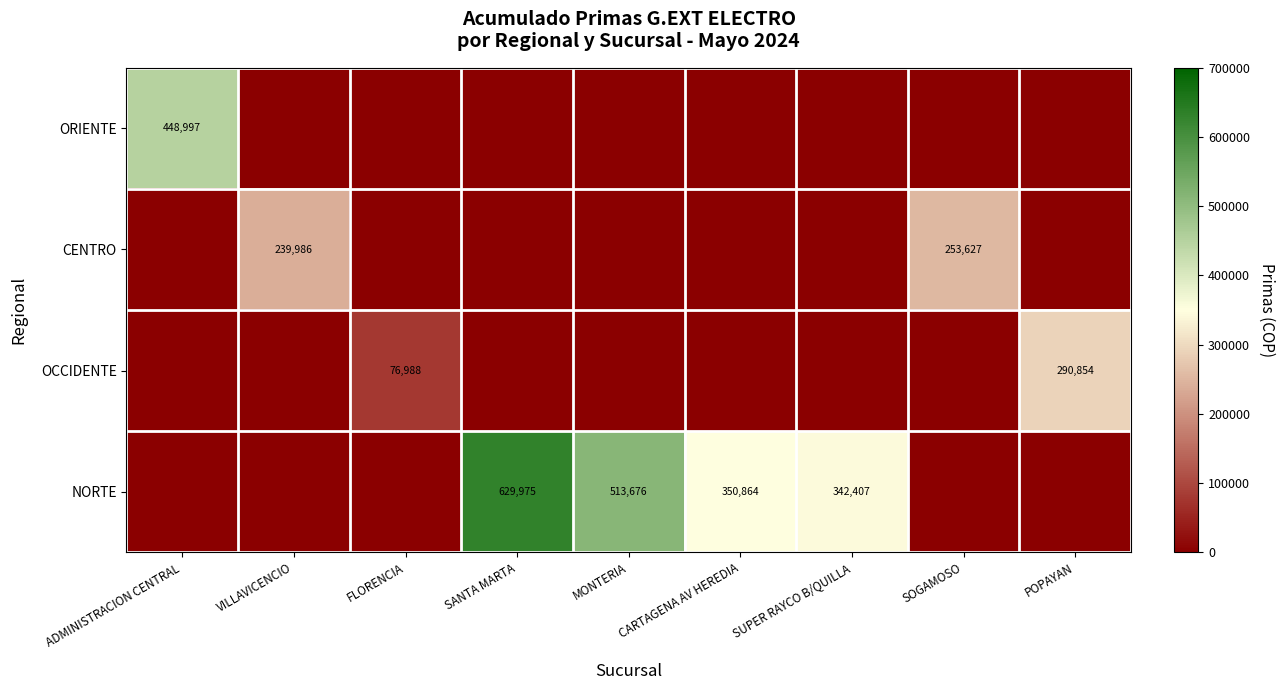

Is the value of OCCIDENTE at SANTA MARTA greater than the value of ORIENTE at SANTA MARTA?

No